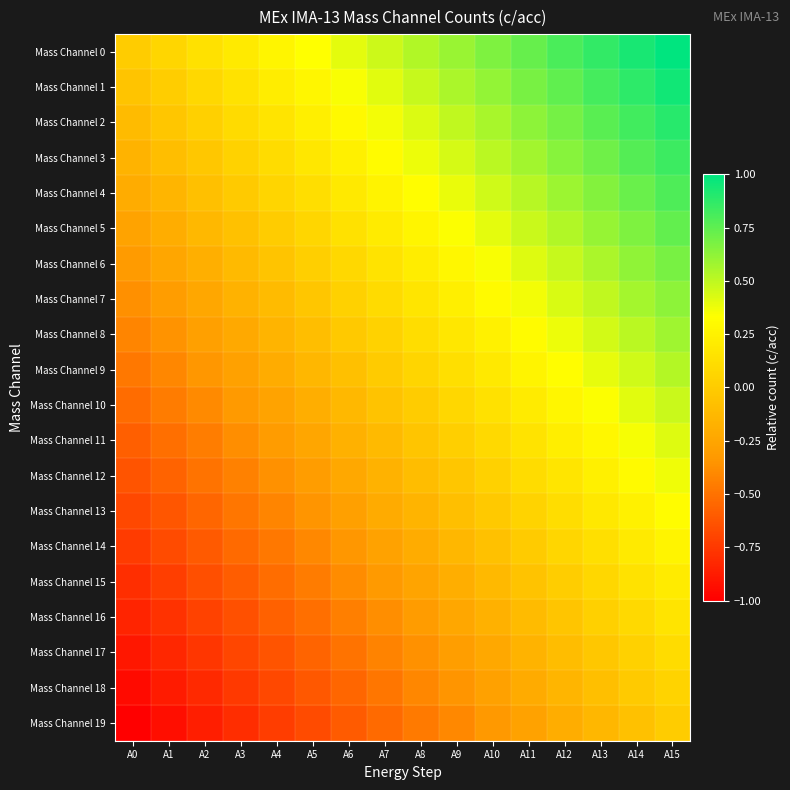

Rank the series by their maximum value, from lowest to highest.

Mass Channel 19, Mass Channel 18, Mass Channel 17, Mass Channel 16, Mass Channel 15, Mass Channel 14, Mass Channel 13, Mass Channel 12, Mass Channel 11, Mass Channel 10, Mass Channel 9, Mass Channel 8, Mass Channel 7, Mass Channel 6, Mass Channel 5, Mass Channel 4, Mass Channel 3, Mass Channel 2, Mass Channel 1, Mass Channel 0